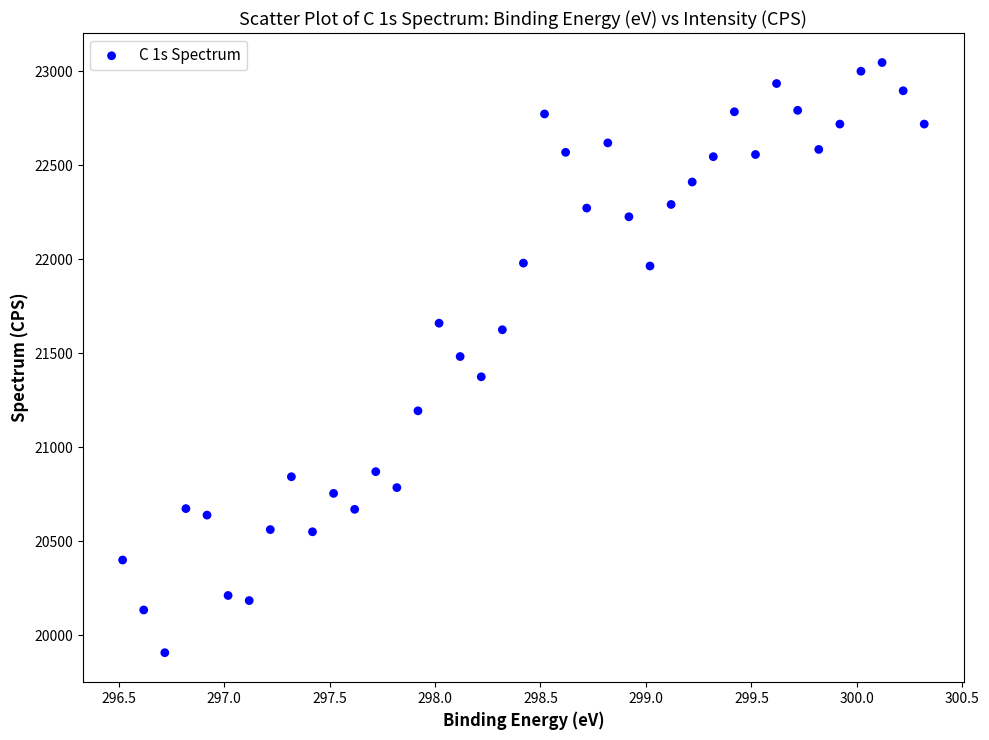

What is the range of X values (max minus min)?

3.8